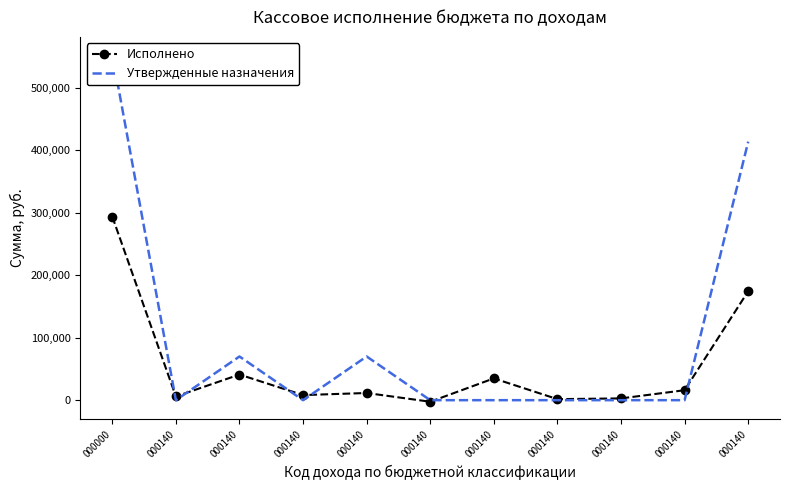

What is the approximate value of Исполнено at 000140?

174588.7